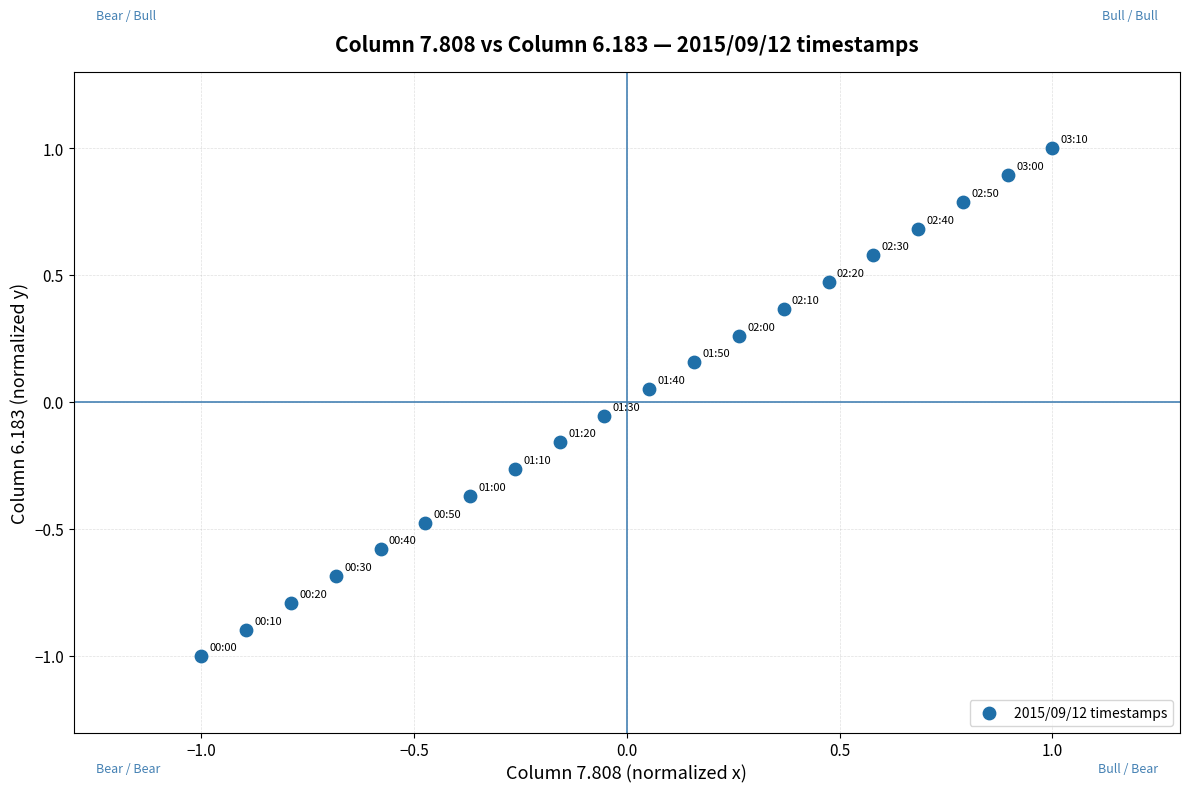

What is the range of Y values (max minus min)?

2.0